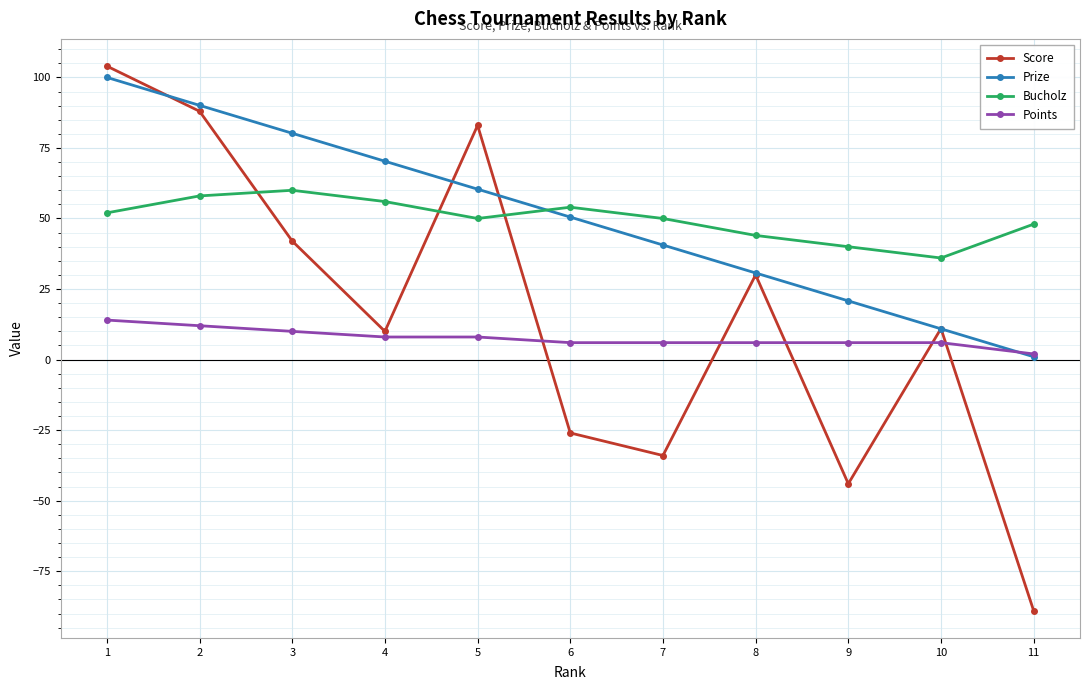

What is the sum of all Score values?

175.0